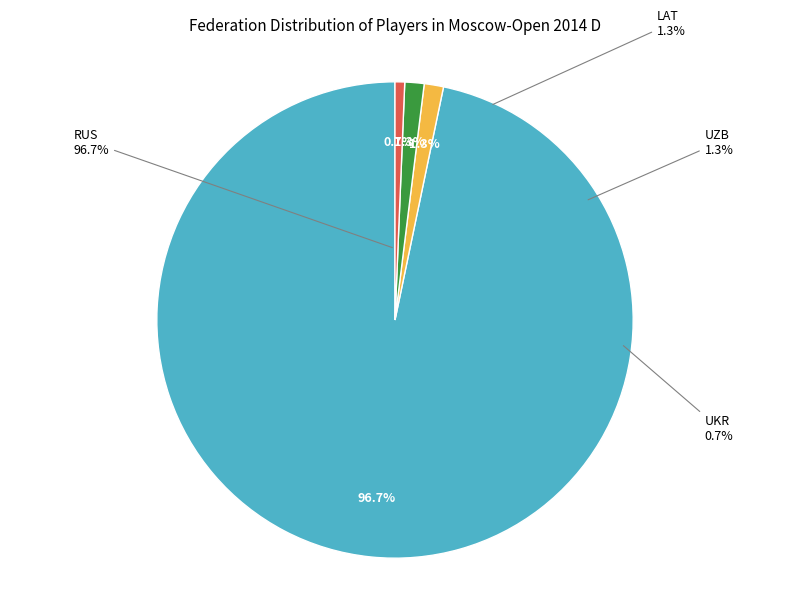

Which category has the smallest portion of the pie?

UKR